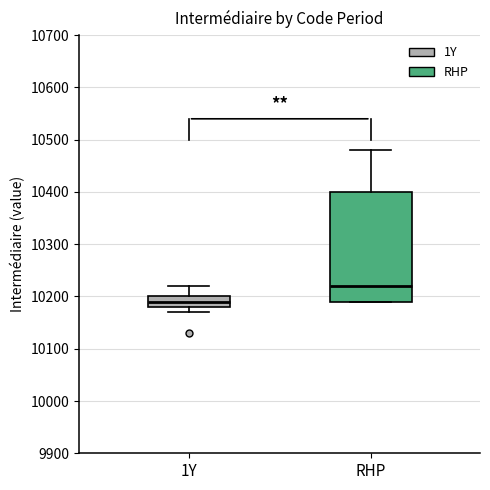

Reading left to right, read every box against the y-axis: the position of its median line, the range the box covers, and the ends of its whiskers. The values are not printed on the chart, so give them approximately, as read against the axis.

1Y: median 10190, box 10180 to 10200, whiskers 10170 to 10220
RHP: median 10220, box 10190 to 10400, whiskers 10190 to 10480